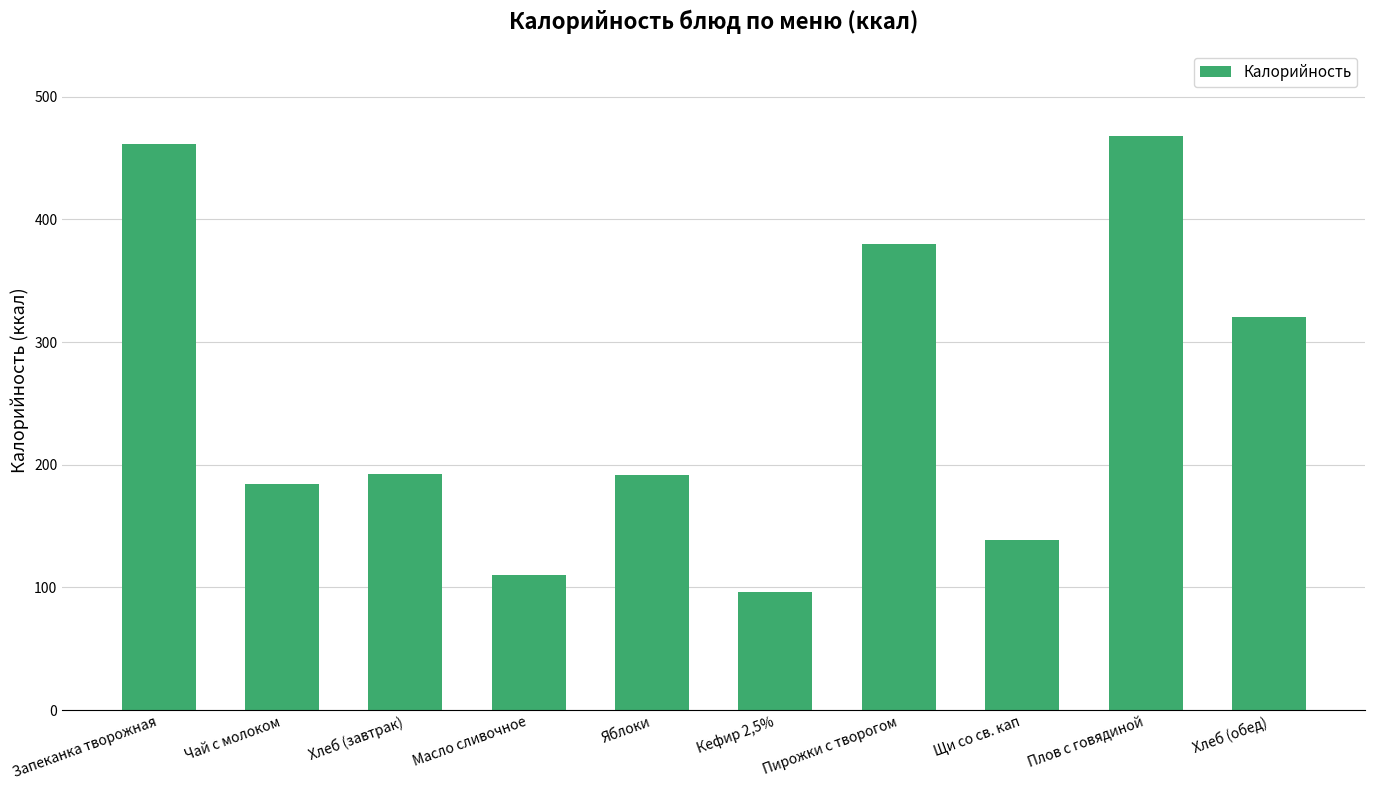

What is the value of the 3rd bar from the left?

192.2